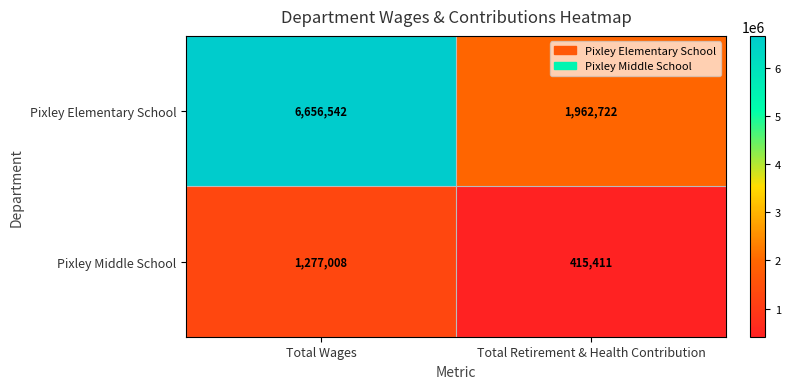

Which series has the widest spread of values?

Pixley Elementary School